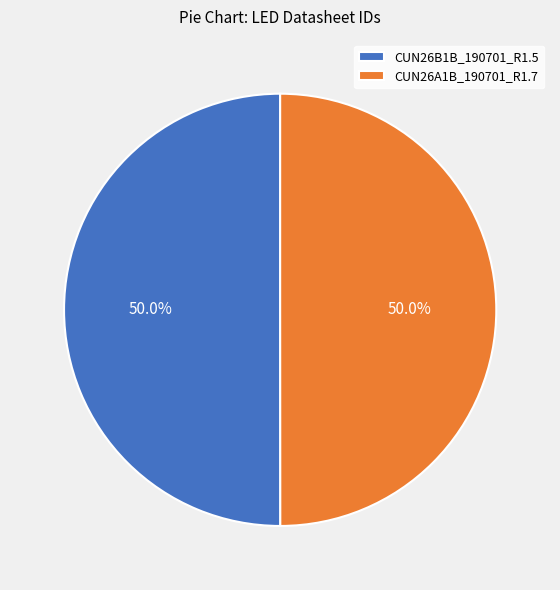

What is the ratio of the value at CUN26B1B_190701_R1.5 to the value at CUN26A1B_190701_R1.7?

1.0